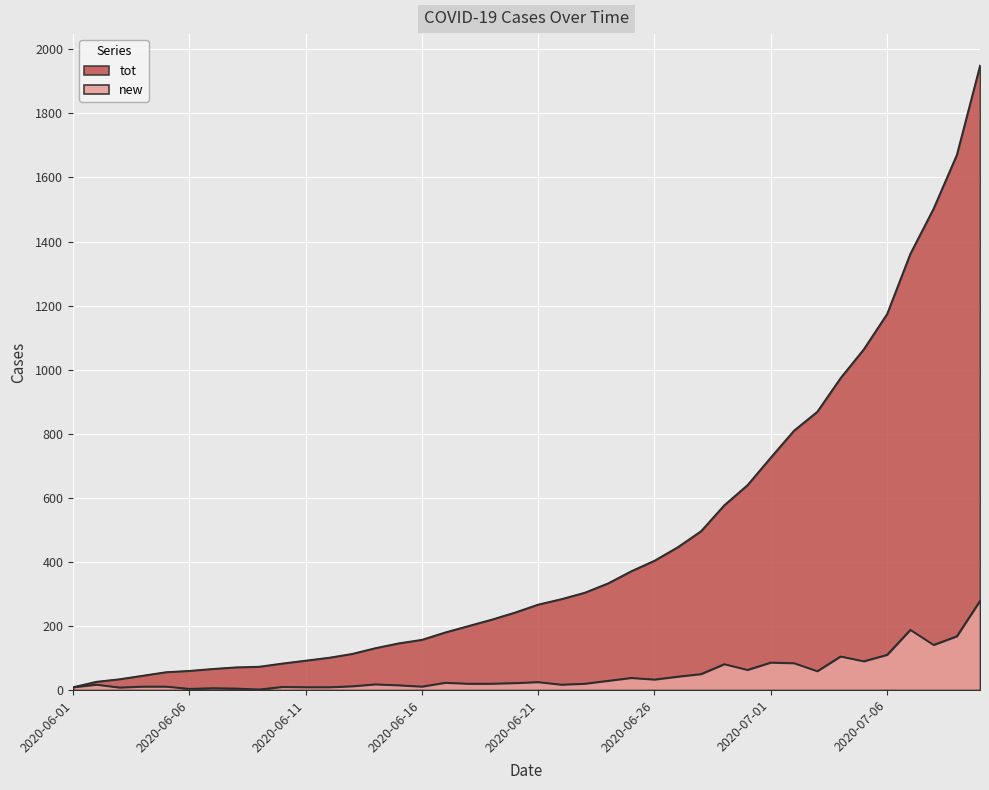

What are all the series names shown in the legend?

new, tot